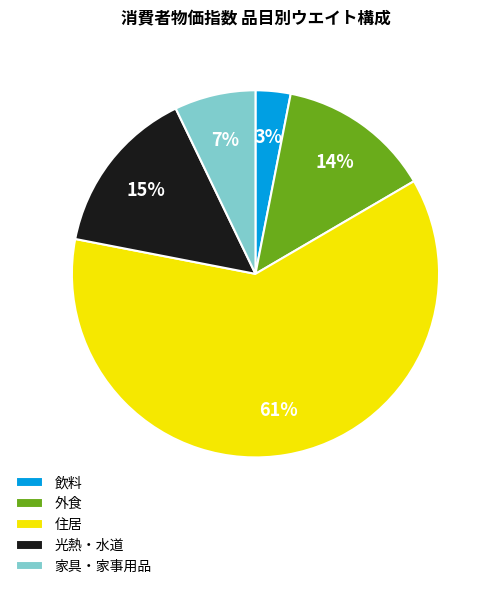

Count the number of slices in the pie.

5